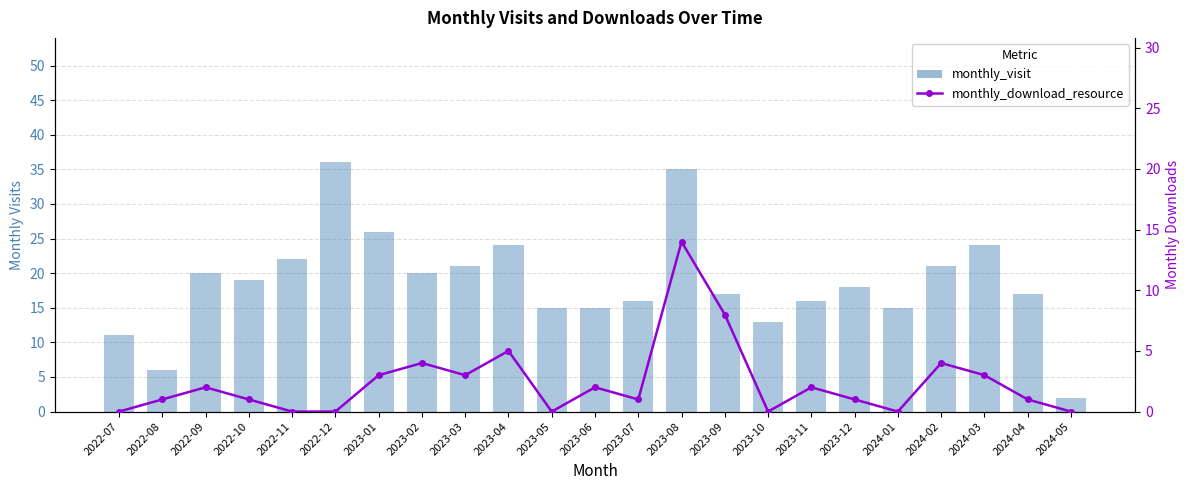

List the series in order of their peak value, highest first.

monthly_visit, monthly_download_resource